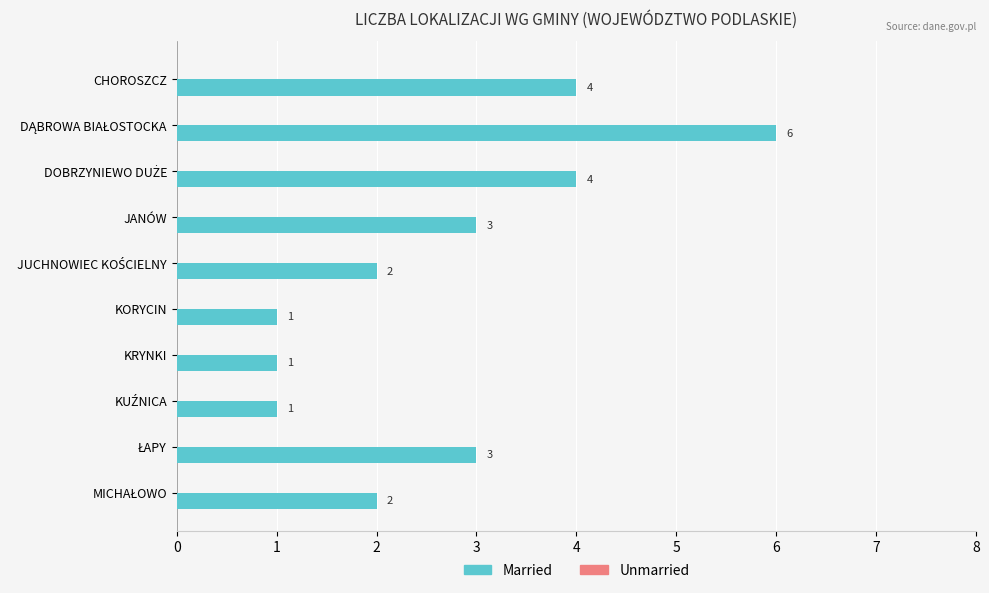

What is the maximum value shown in the chart?

6